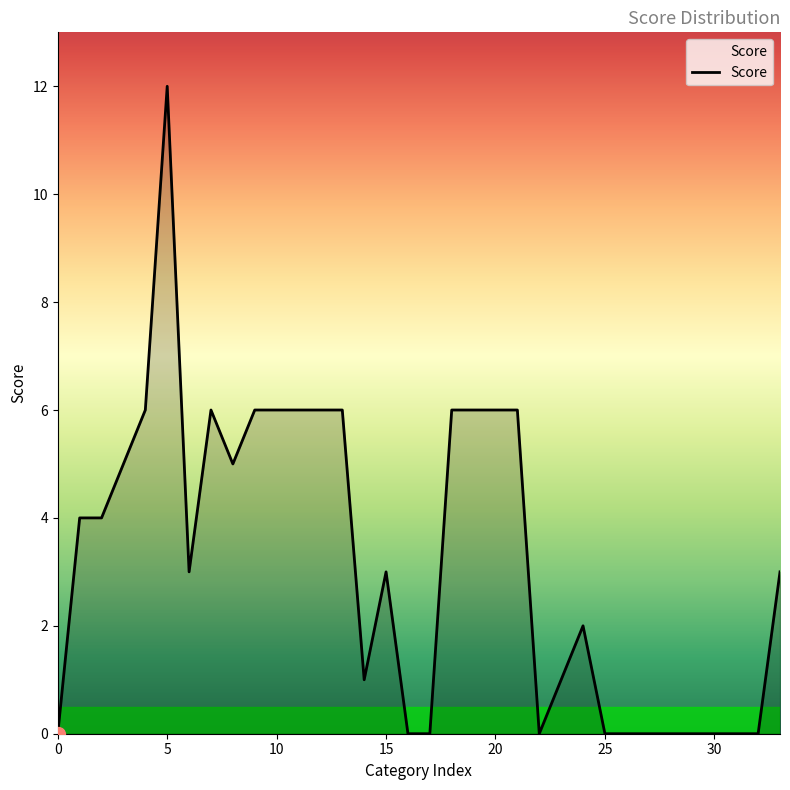

Reading left to right, transcribe all the data shown in this chart.

0	4	4	5	6	12	3	6	5	6	6	6	6	6	1	3	0	0	6	6	6	6	0	1	2	0	0	0	0	0	0	0	0	3